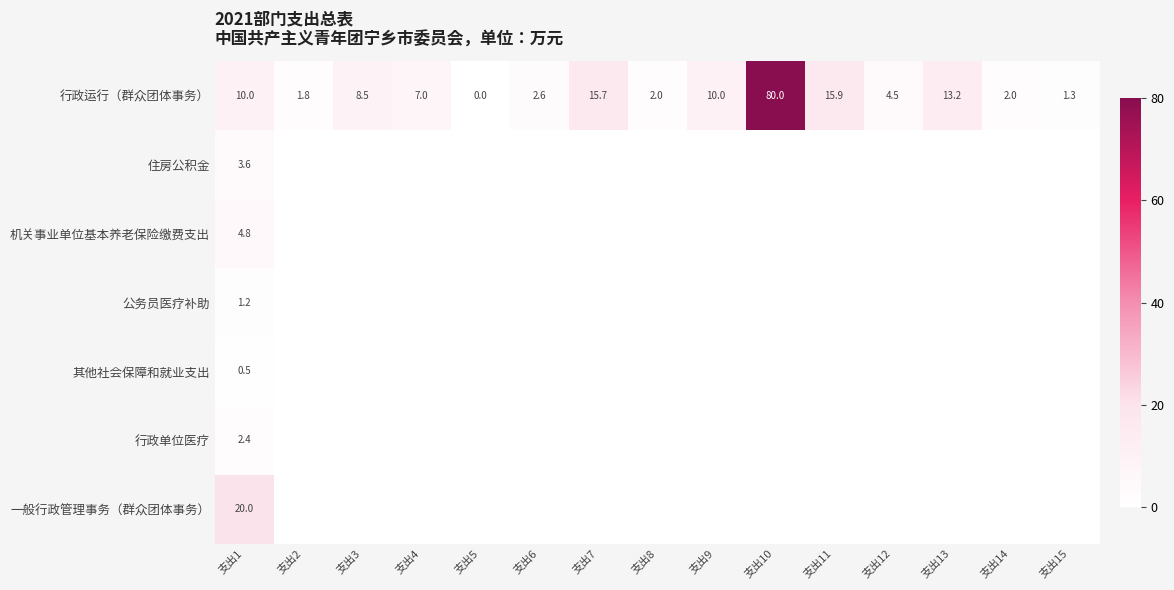

True or false: 其他社会保障和就业支出 has a value of 0.5 at 支出1.

True